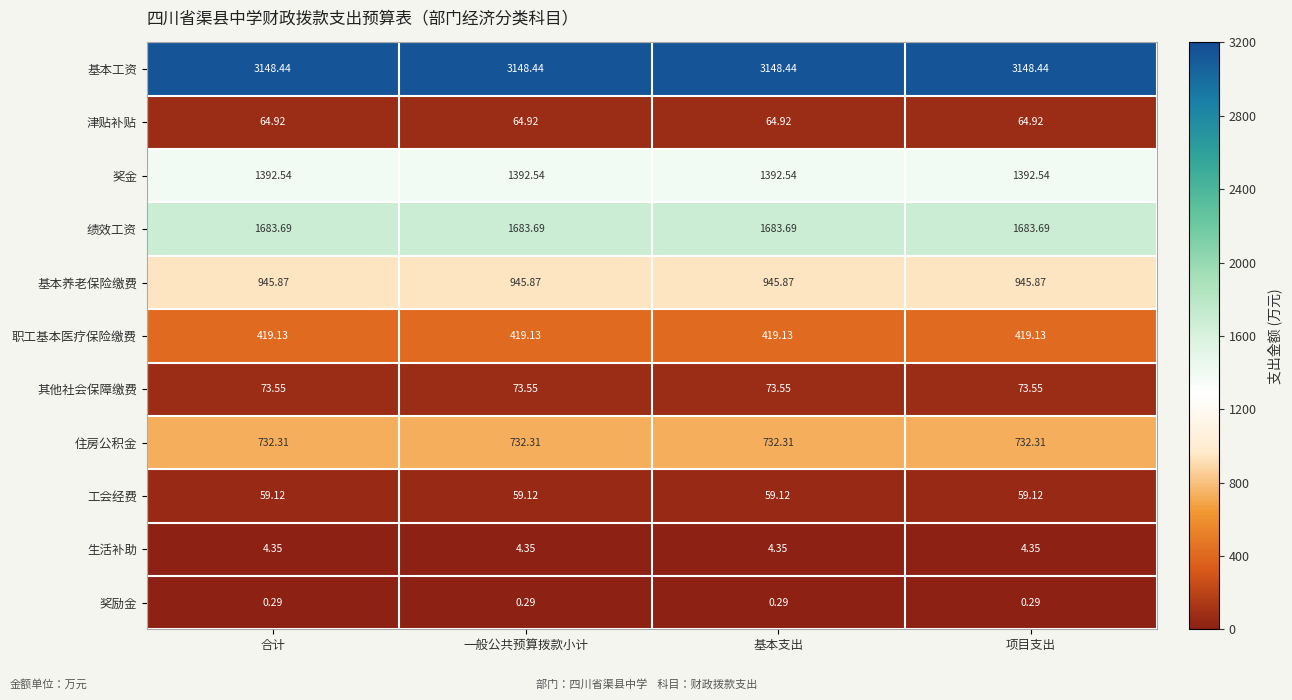

Is the value of 其他社会保障缴费 at 项目支出 greater than the value of 奖金 at 合计?

No